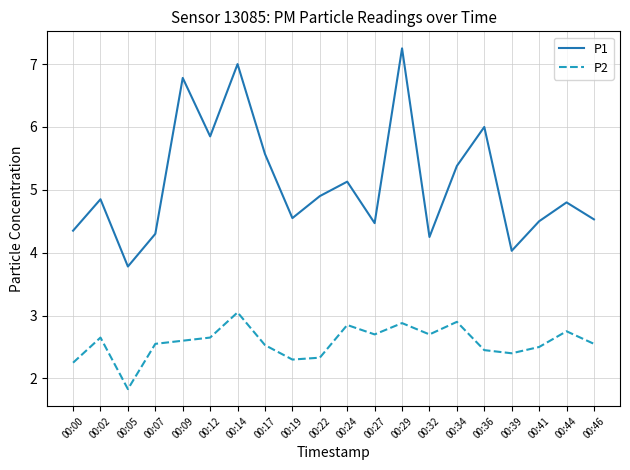

What are all the series names shown in the legend?

P1, P2